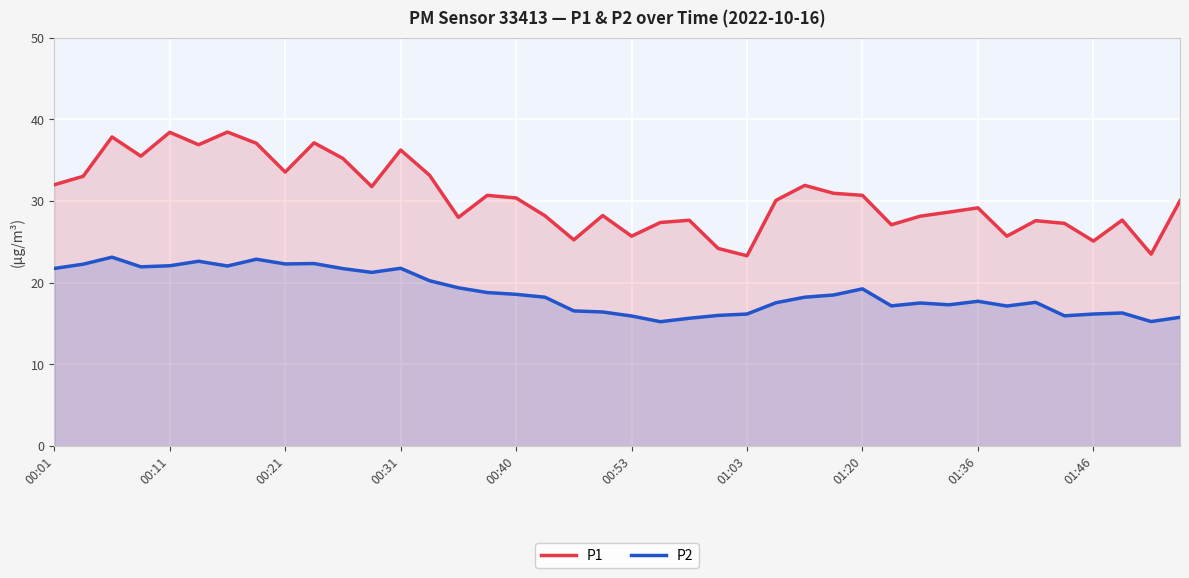

What is the difference between the maximum and minimum values in the P2 series?

7.9